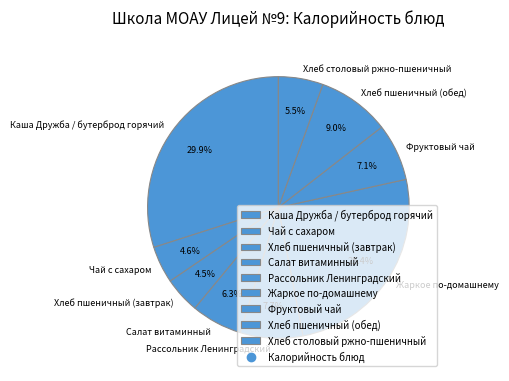

What is the ratio of the value at Жаркое по-домашнему to the value at Рассольник Ленинградский?

3.3